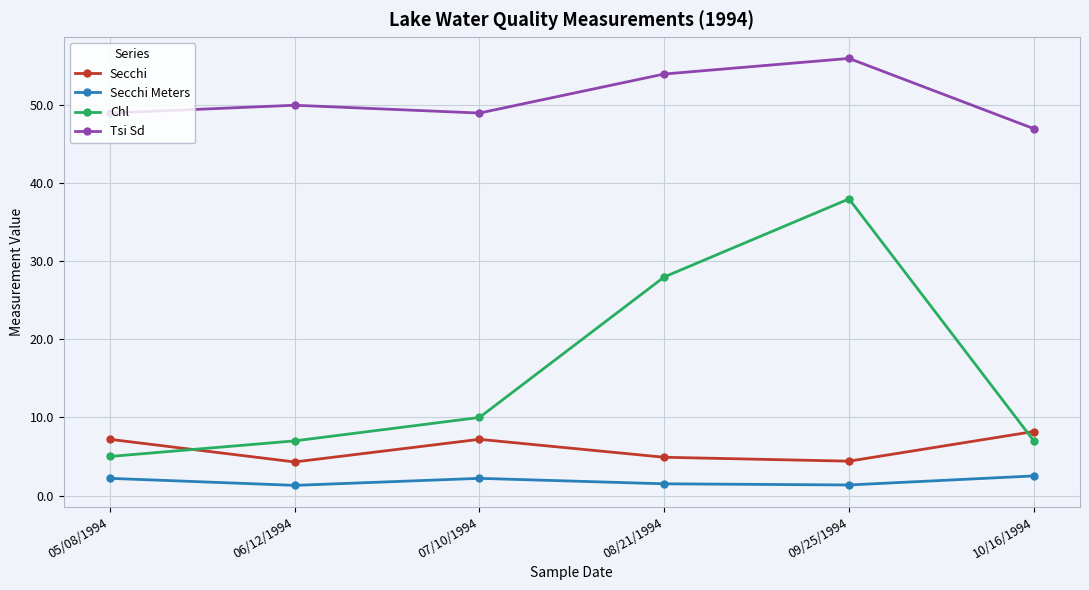

How many data points in Tsi Sd are less than 50?

3